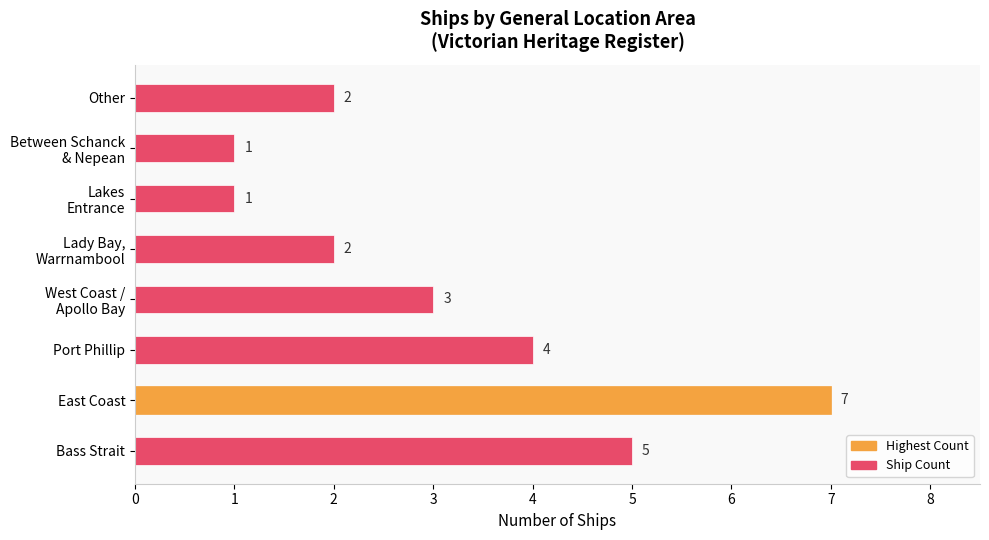

Count the number of categories in the chart.

8